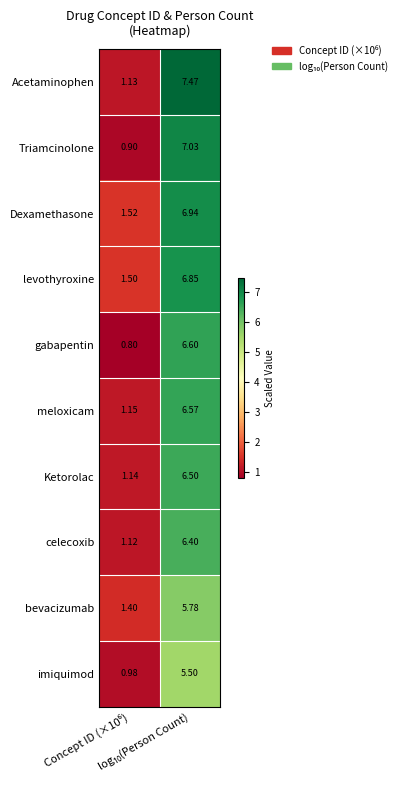

Rank the series by their maximum value, from highest to lowest.

Acetaminophen, Triamcinolone, Dexamethasone, levothyroxine, gabapentin, meloxicam, Ketorolac, celecoxib, bevacizumab, imiquimod